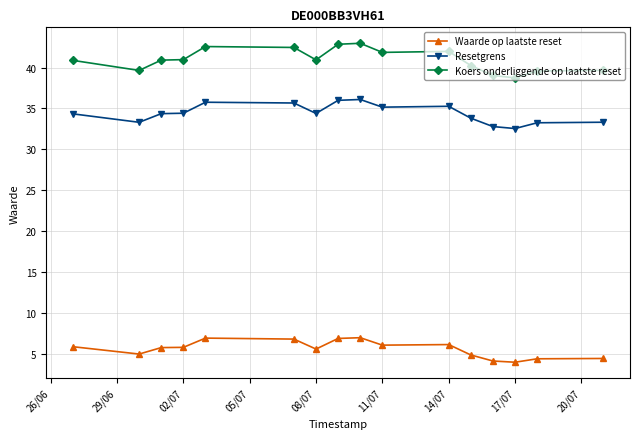

Which series has the largest range (max minus min)?

Koers onderliggende op laatste reset